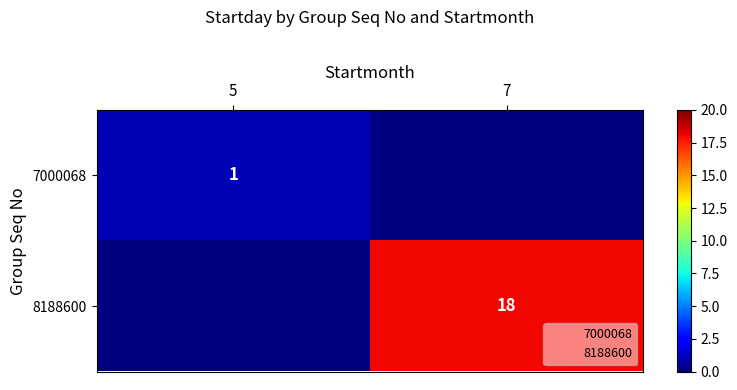

True or false: 8188600 has a value of 11 at 7.

False